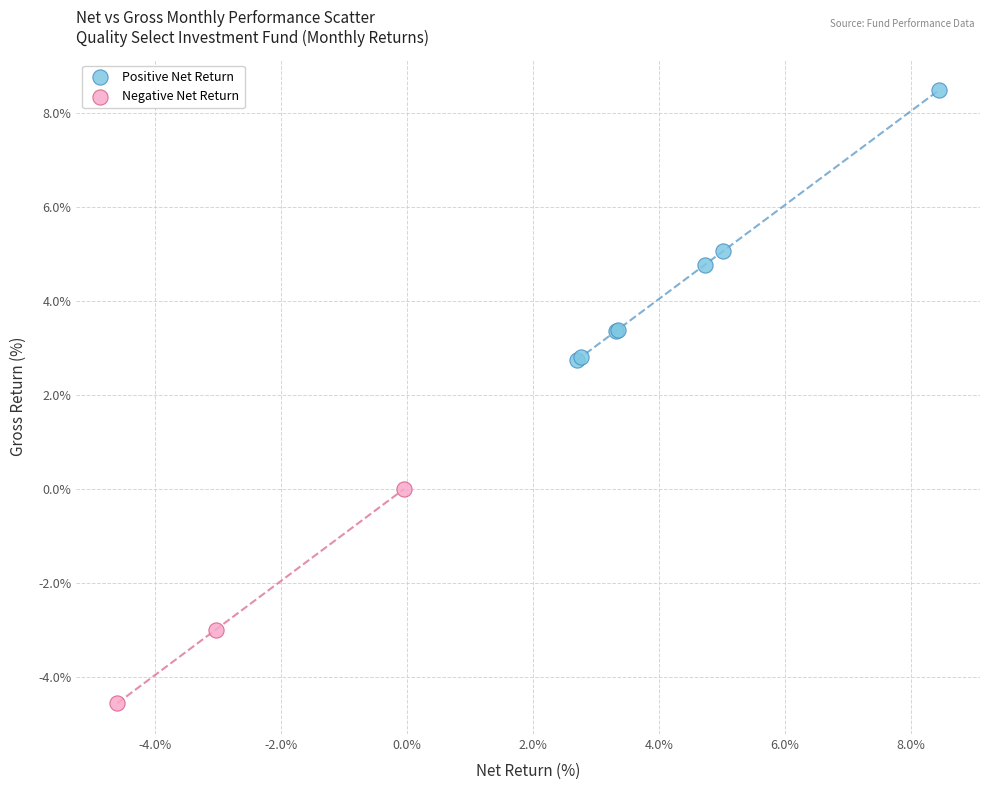

Which series has the largest Y range (max minus min)?

Positive Net Return